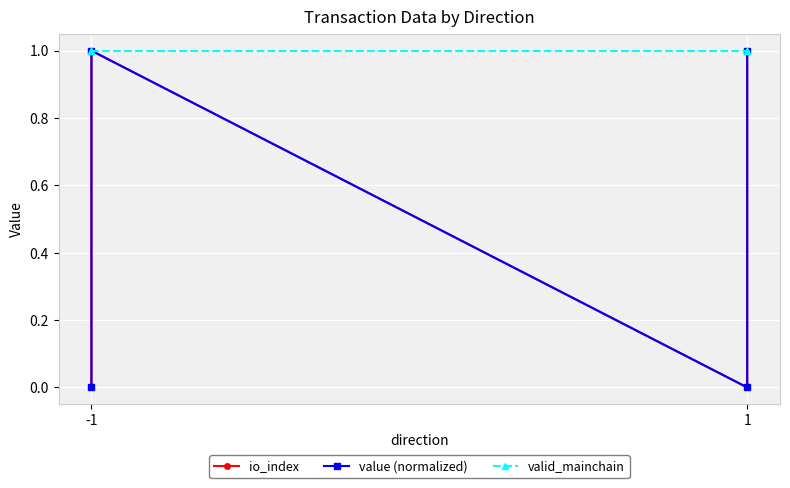

True or false: value (normalized) and io_index intersect in this chart.

False